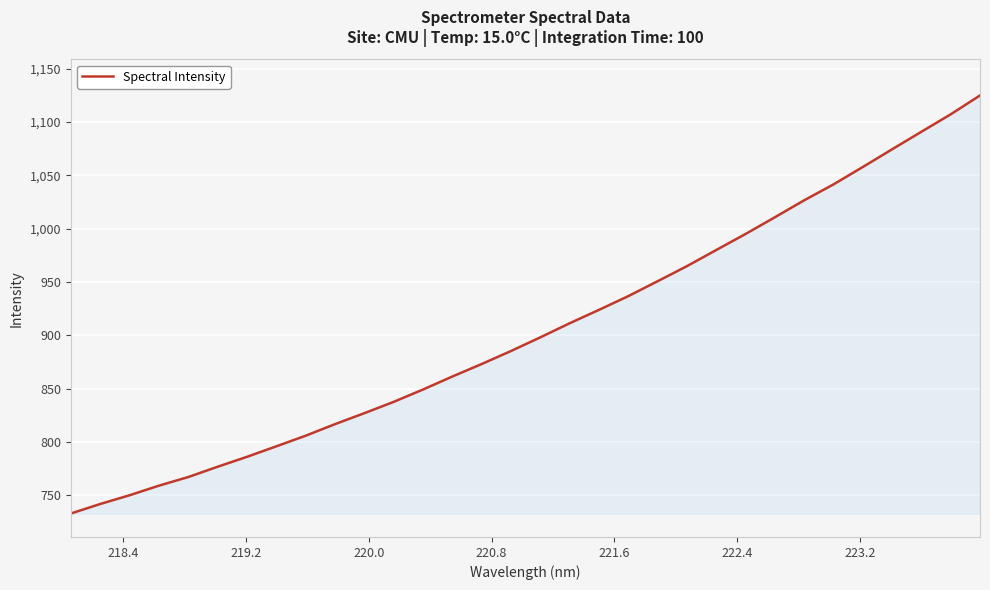

What is the maximum value shown in the chart?

1125.0